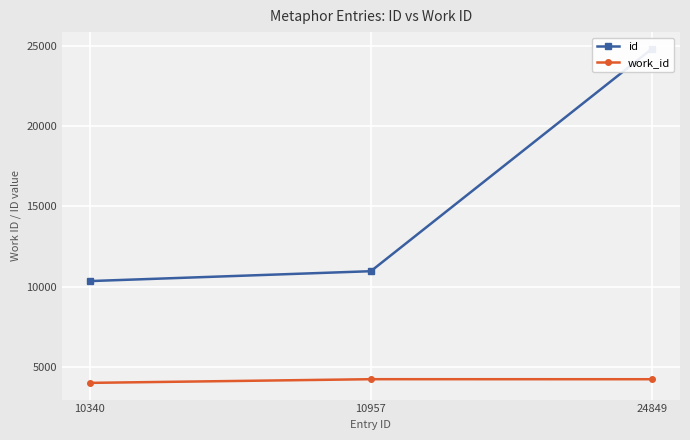

The value of work_id at 10340 is 3981. True or false?

True